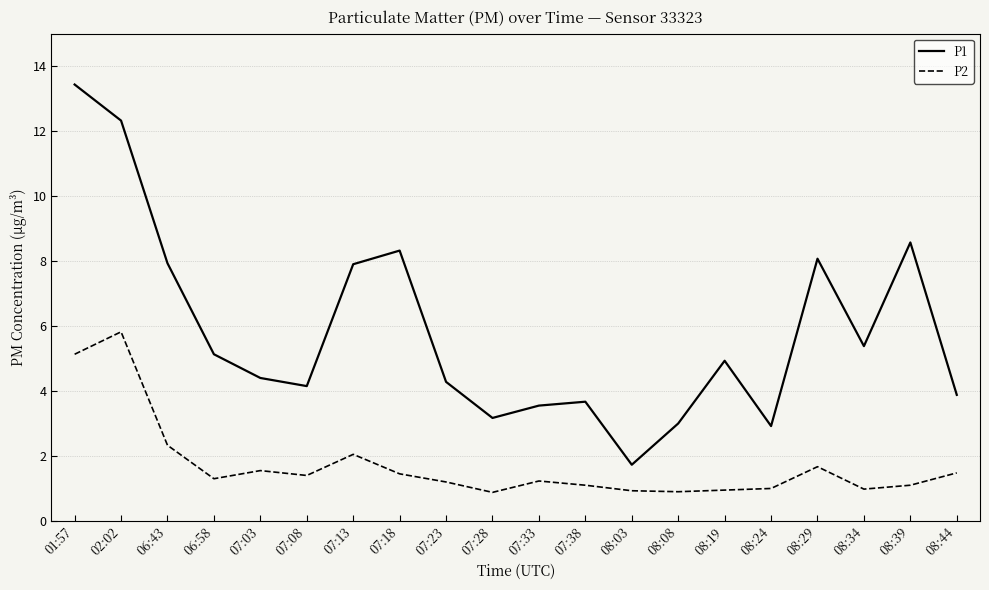

Which series has the widest spread of values?

P1